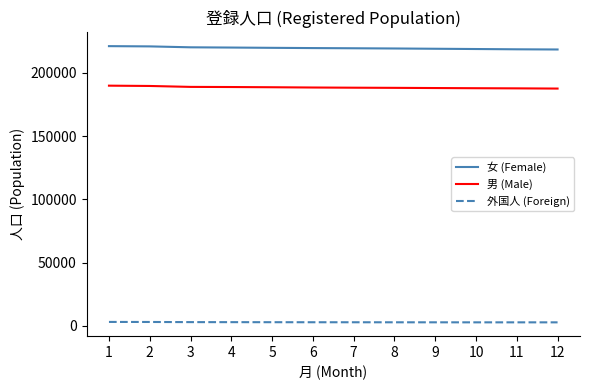

What is the maximum value for 外国人 (Foreign)?

3184